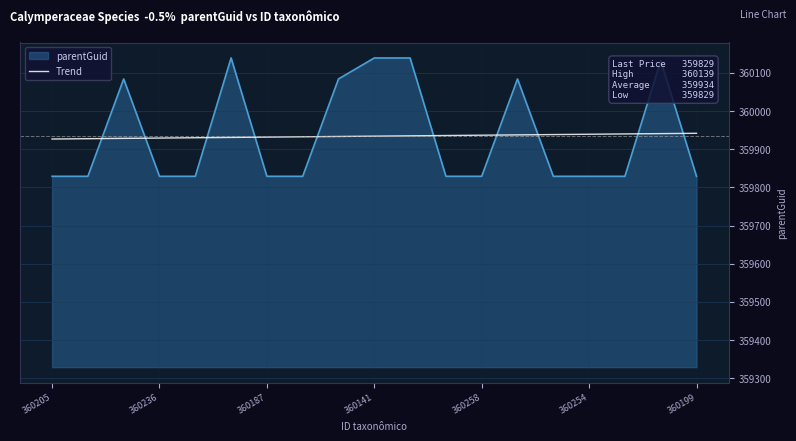

Which series has the largest range (max minus min)?

parentGuid